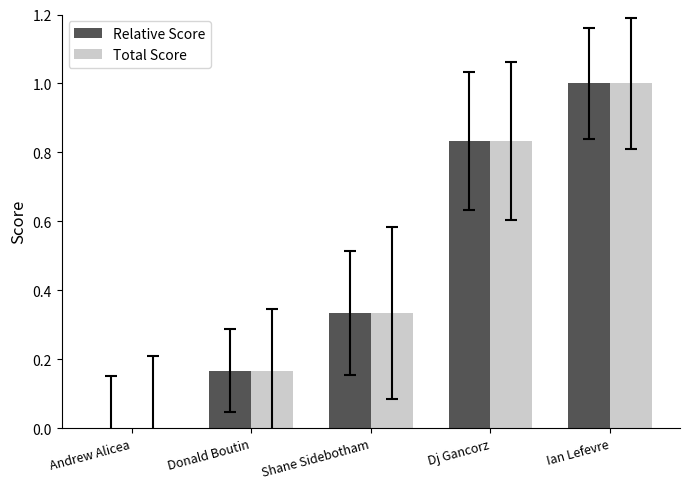

What is the maximum value shown in the chart?

1.0